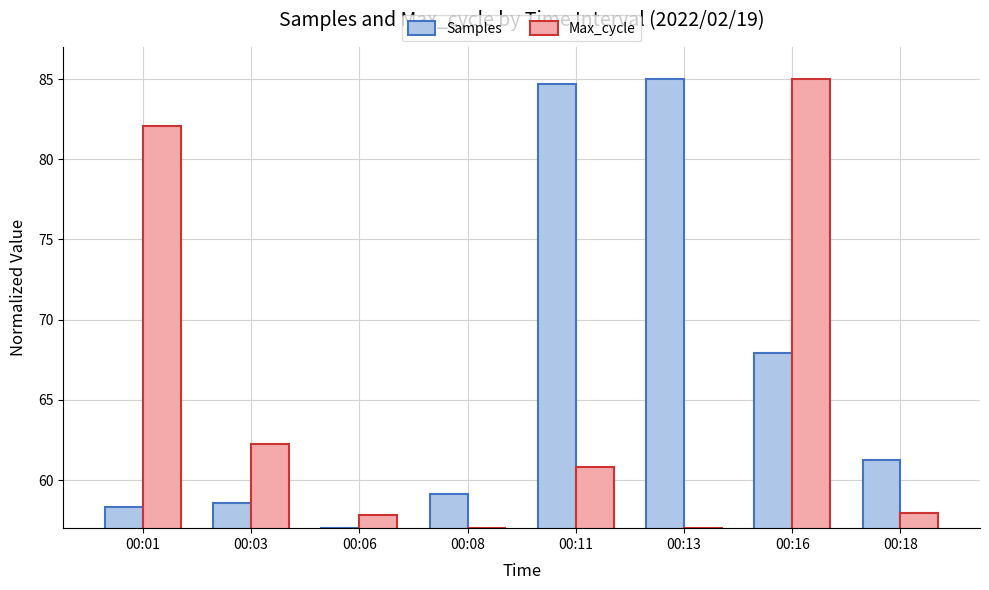

The value of Samples at 00:03 is 31.7. True or false?

False